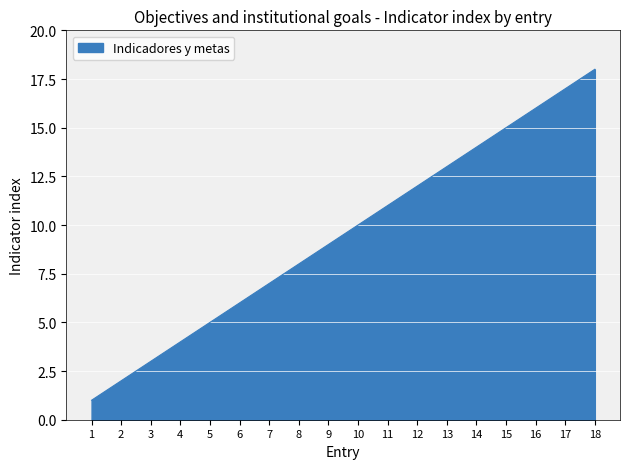

Which label corresponds to the largest value in the chart?

18